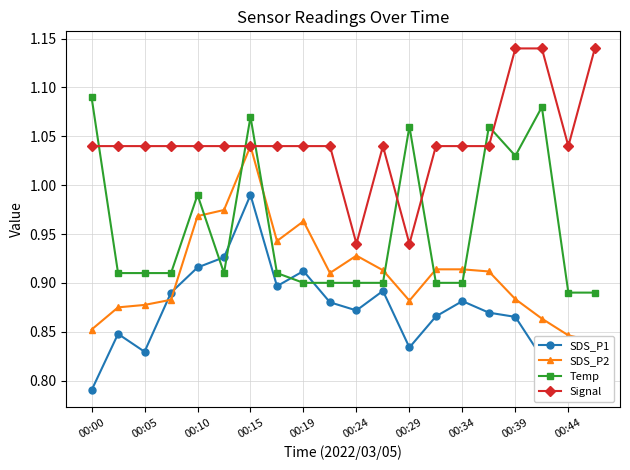

How many lines are shown in the chart?

4